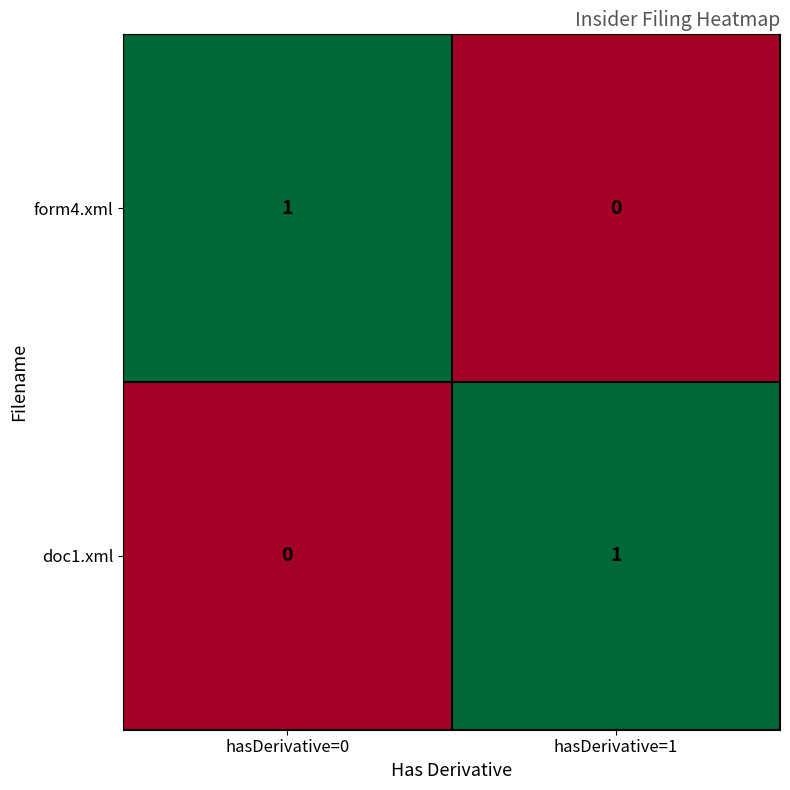

True or false: form4.xml has a value of -1 at hasDerivative=1.

False